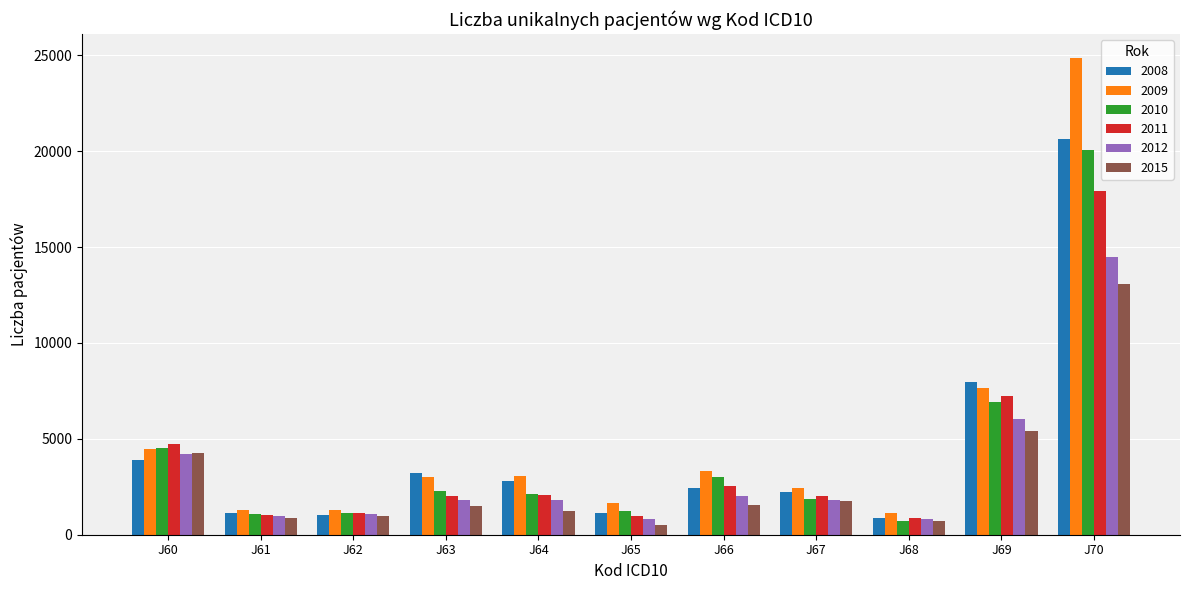

What is the total value across all series at J66?

14849